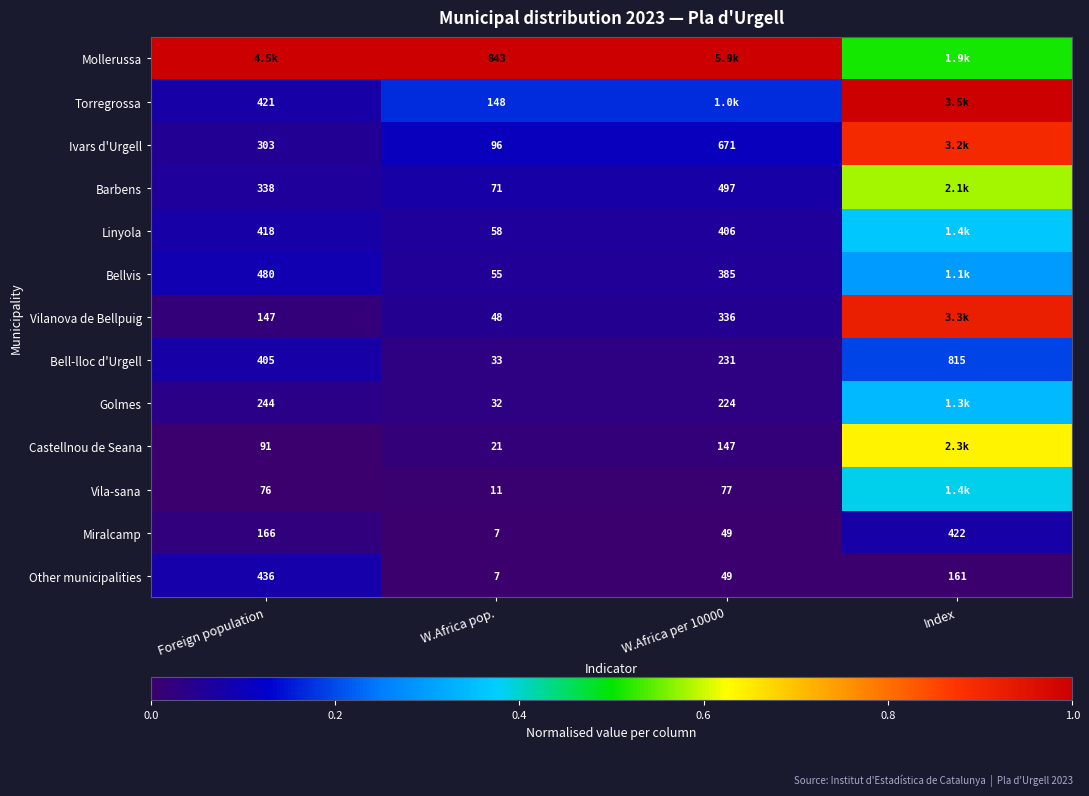

Is the value of Torregrossa at Foreign population greater than the value of Other municipalities at W.Africa pop.?

Yes